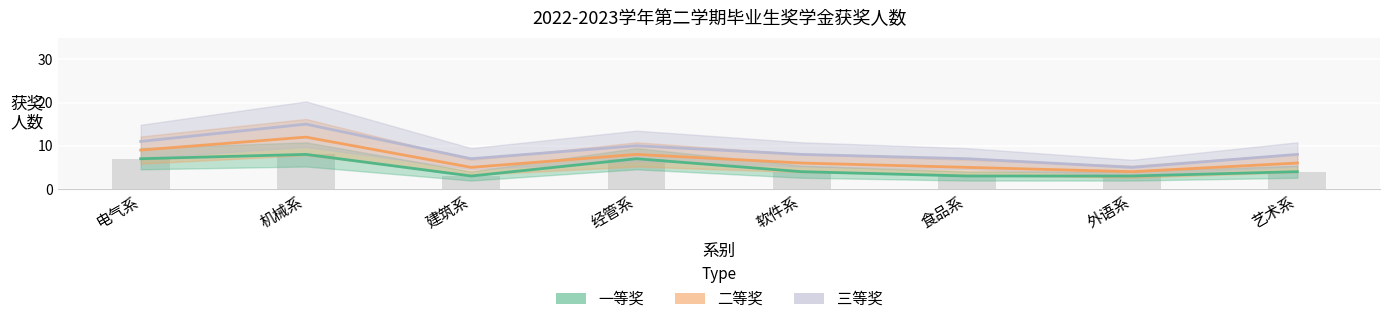

What is the total value across all series at 艺术系?

18